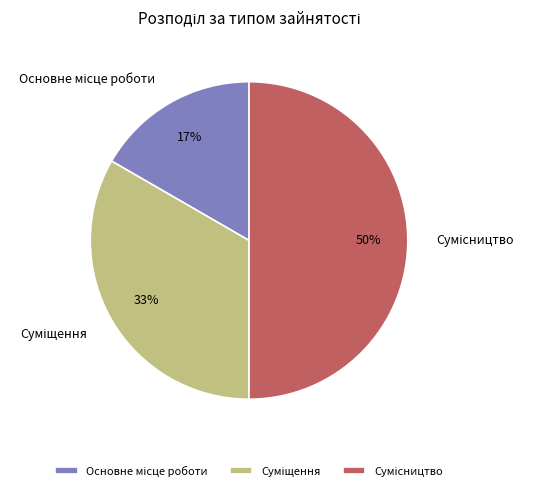

To the nearest percent, what is the average slice percentage?

33%